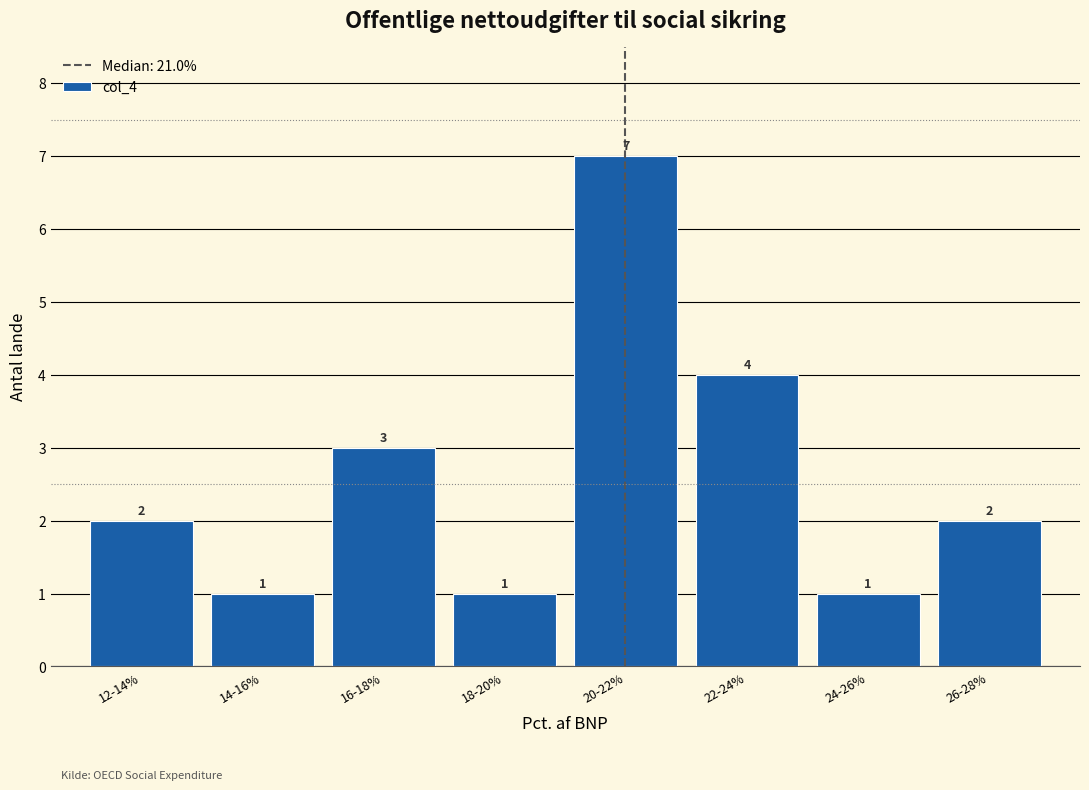

Reading right to left, extract all data points from this chart.

2	1	4	7	1	3	1	2